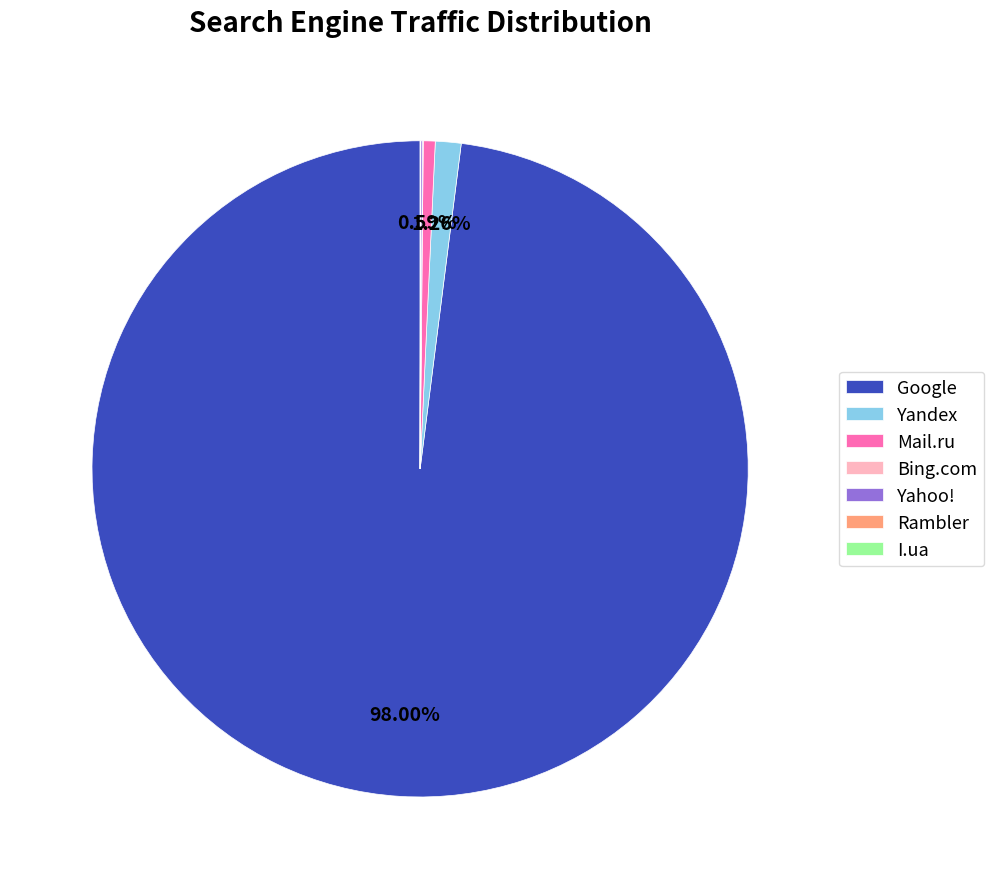

Combined, do Mail.ru and Google account for over 50%?

Yes